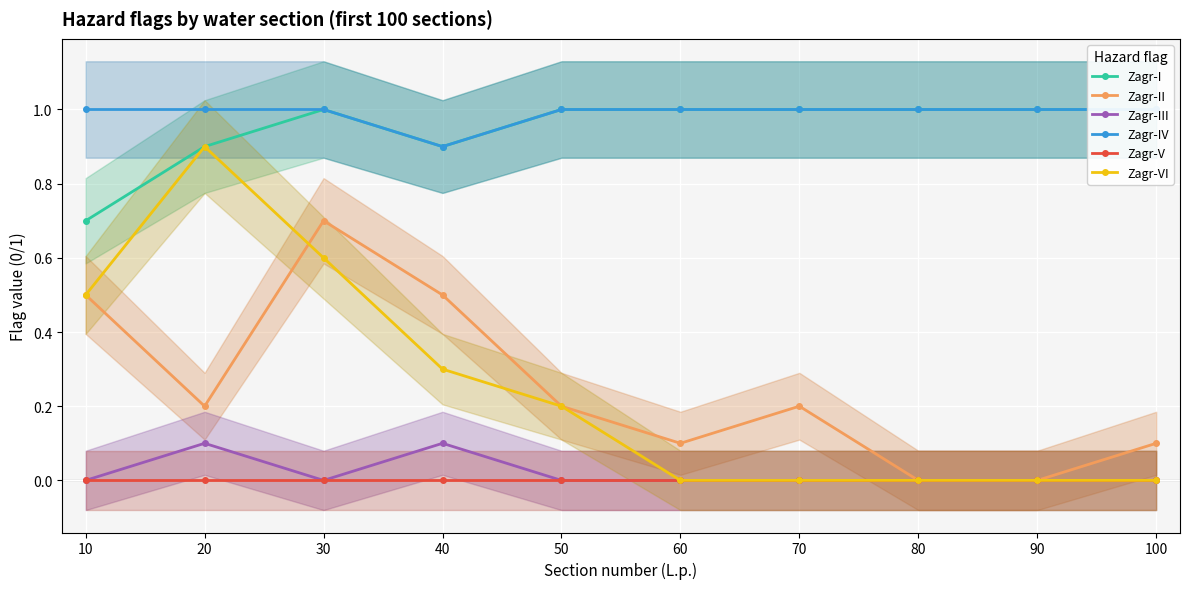

Is it true that Zagr-III equals 0.1 at 100?

False